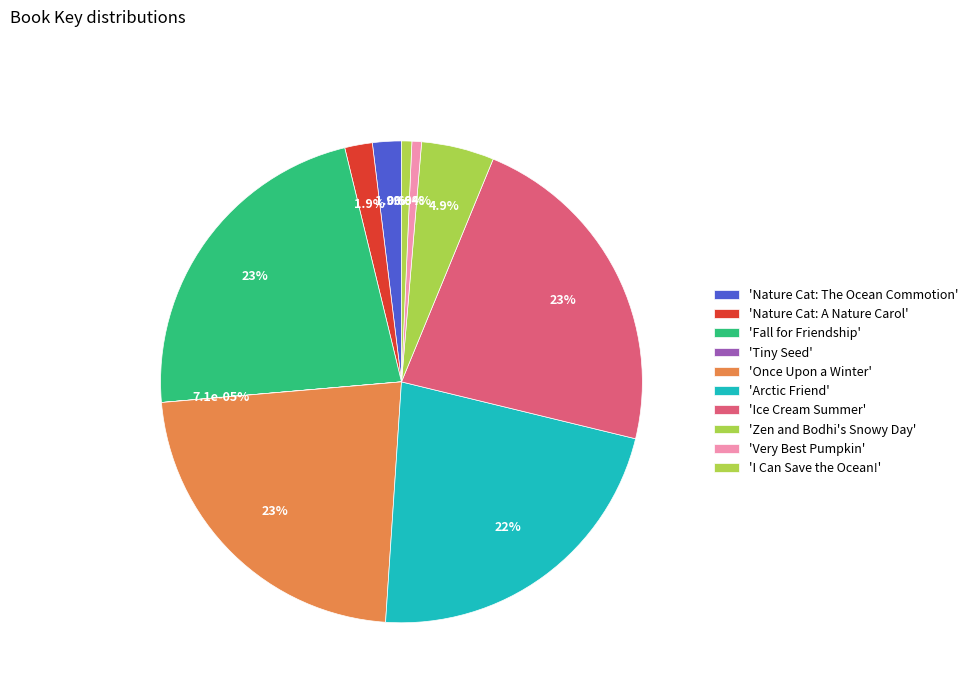

What is the smallest slice in the pie chart?

Tiny Seed